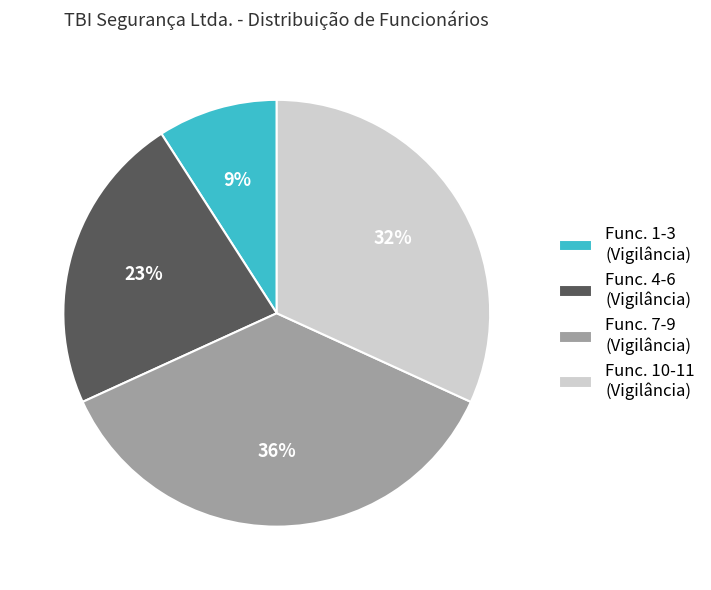

Does Func. 1-3 (Vigilância) represent more than half of the total?

No